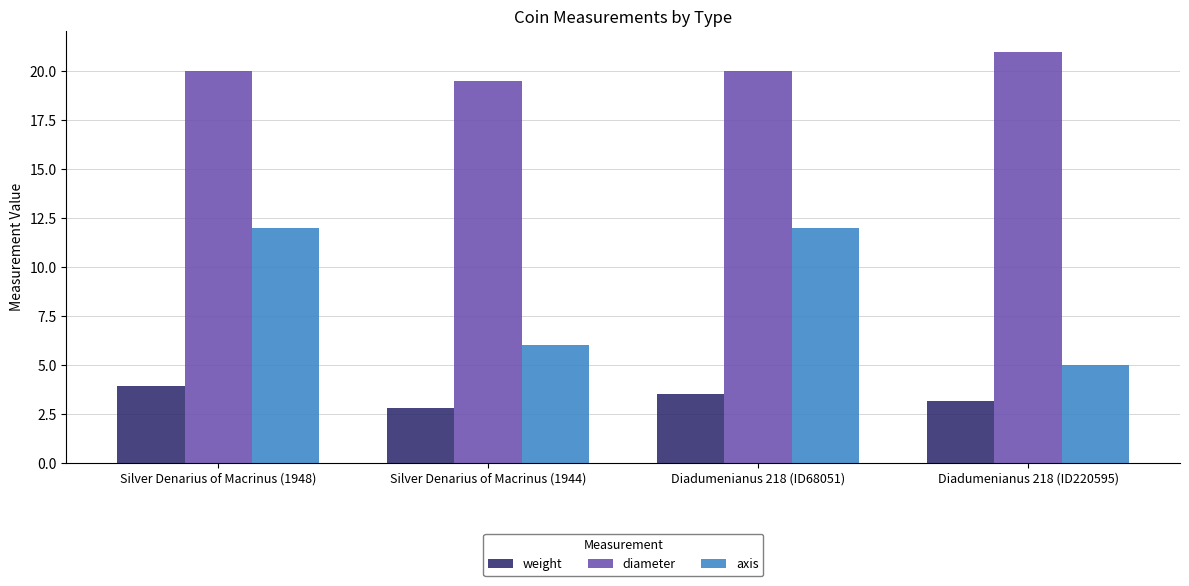

Reading right to left, extract all data points from this chart.

weight: Diadumenianus 218 (ID220595)=3.1	Diadumenianus 218 (ID68051)=3.5	Silver Denarius of Macrinus (1944)=2.8	Silver Denarius of Macrinus (1948)=3.9
diameter: Diadumenianus 218 (ID220595)=21.0	Diadumenianus 218 (ID68051)=20.0	Silver Denarius of Macrinus (1944)=19.5	Silver Denarius of Macrinus (1948)=20.0
axis: Diadumenianus 218 (ID220595)=5.0	Diadumenianus 218 (ID68051)=12.0	Silver Denarius of Macrinus (1944)=6.0	Silver Denarius of Macrinus (1948)=12.0